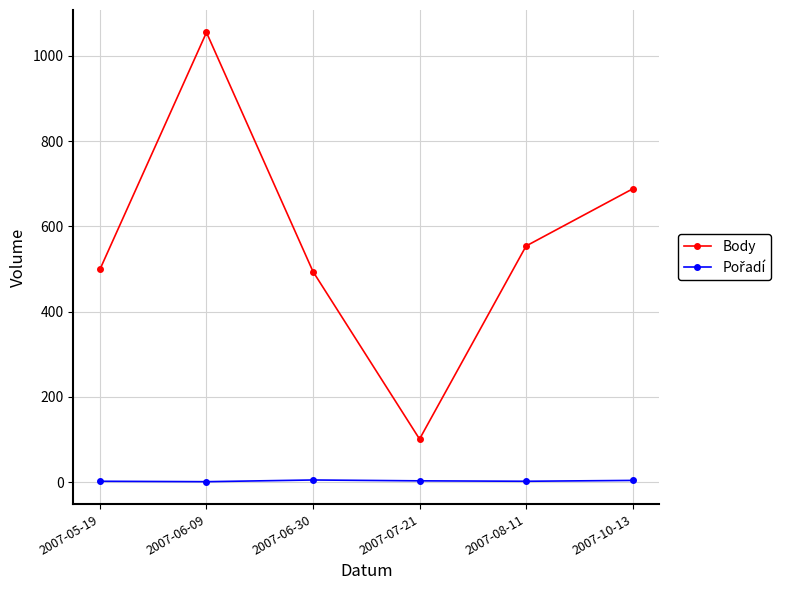

At how many categories does at least one series exceed 147?

5